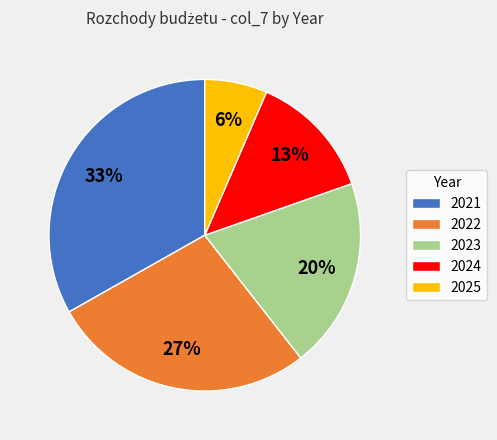

What is the ratio of the value at 2023 to the value at 2024?

1.5